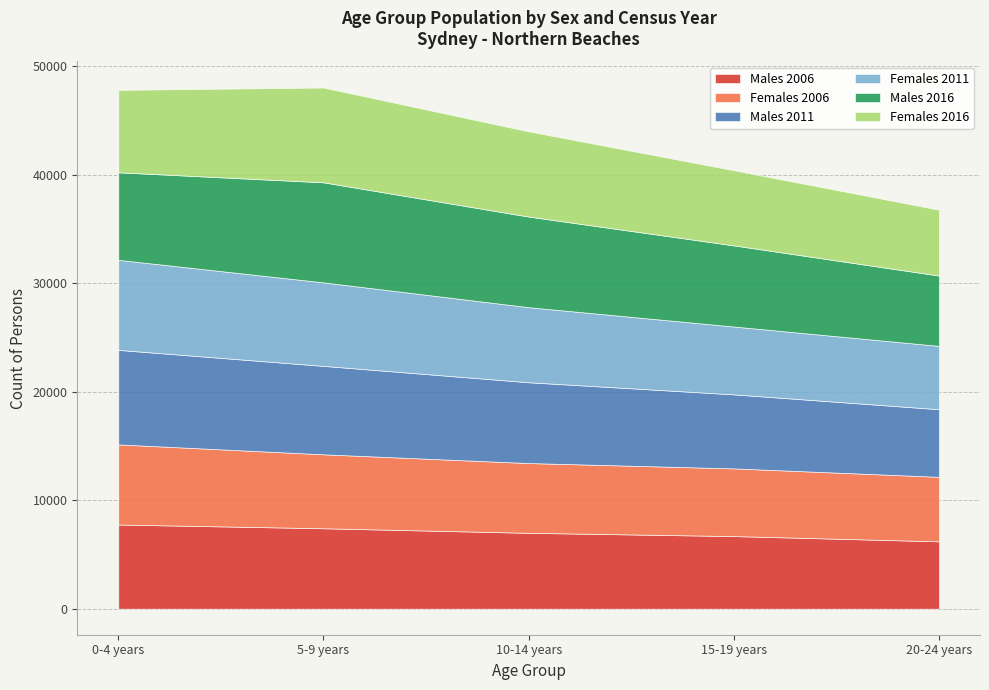

Is the value of Females 2016 at 20-24 years greater than the value of Males 2011 at 10-14 years?

No